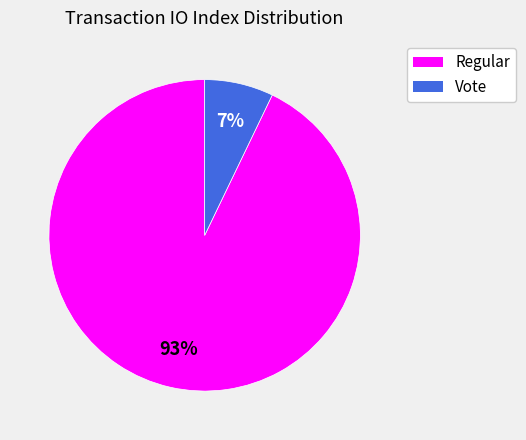

Which slice is the largest?

Regular